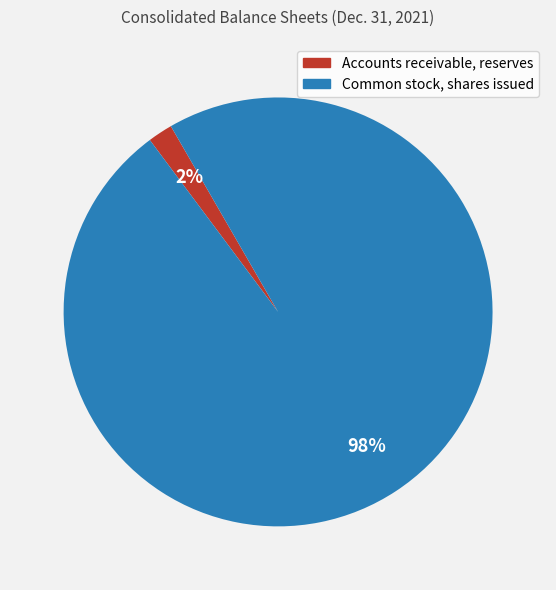

The Common stock, shares issued slice represents 98% of the pie. True or false?

True